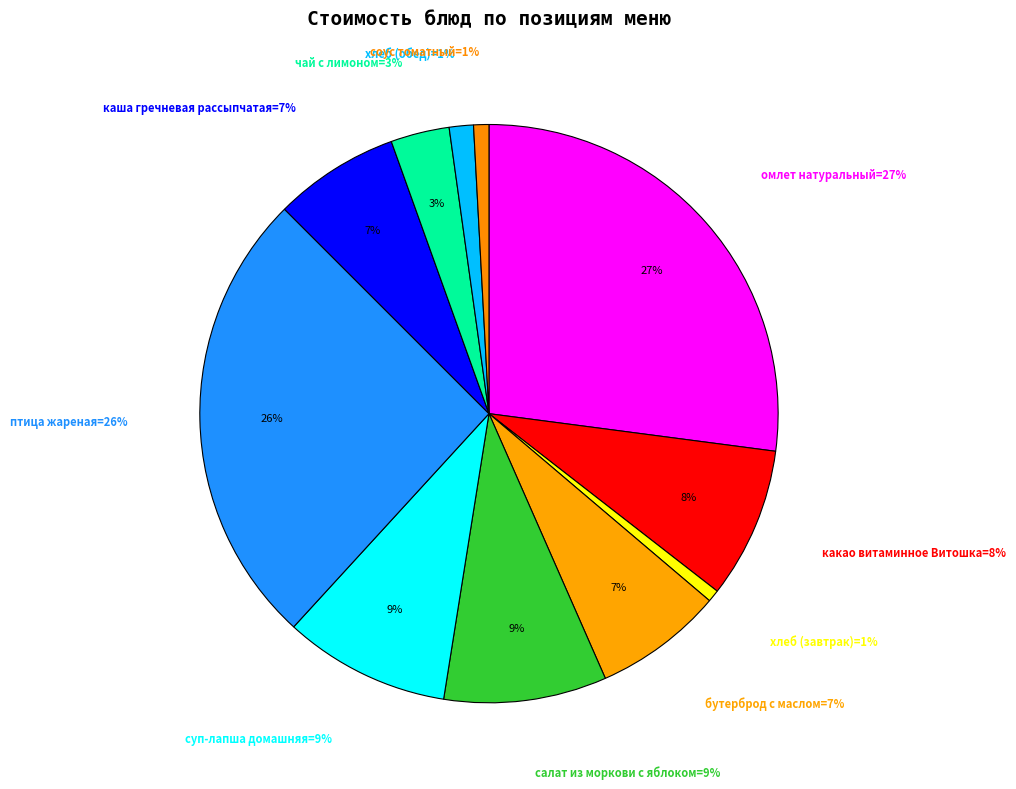

To the nearest percent, what portion does какао витаминное Витошка represent?

8%